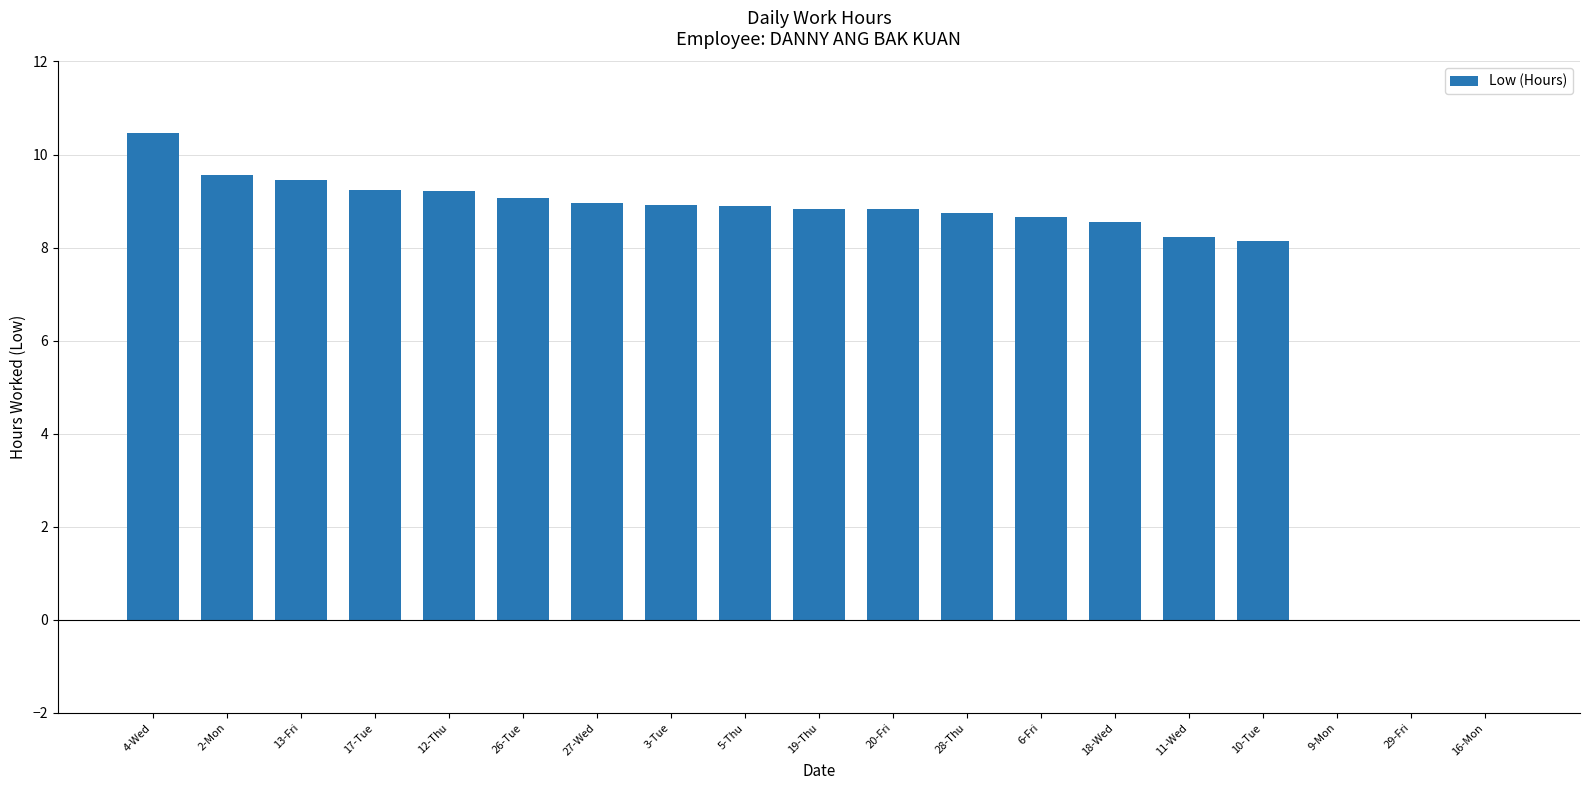

What is the sum of all values?

143.8